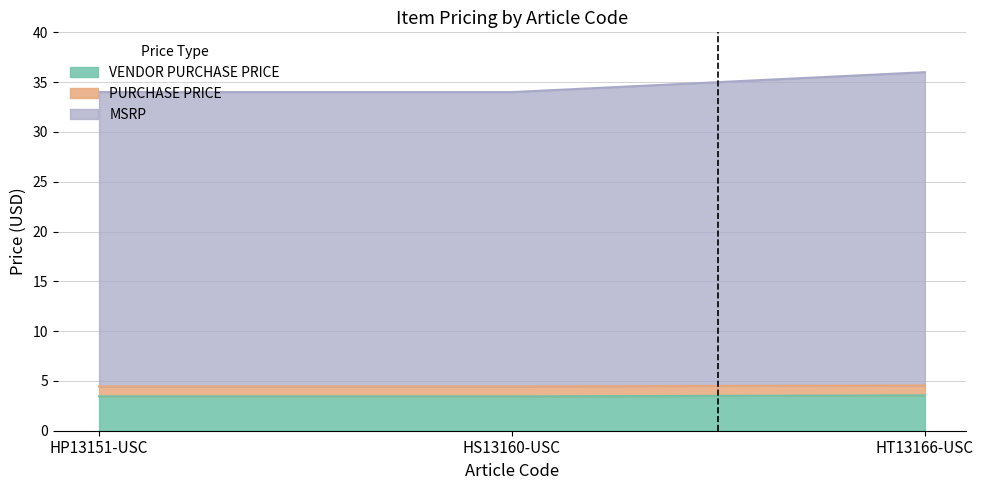

Which series has the largest range (max minus min)?

MSRP